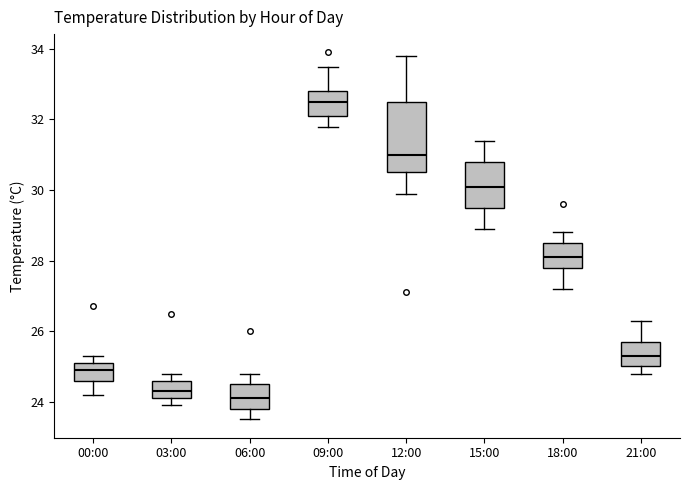

Reading left to right, transcribe this box plot: for each box, give where its median line is, the range the box spans, and where its two whiskers end, as read against the y-axis. The values are not printed on the chart, so give them approximately, as read against the axis.

00:00: median 25.0, box 24.6 to 25.2, whiskers 24.2 to 25.4
03:00: median 24.4, box 24.2 to 24.6, whiskers 24.0 to 24.8
06:00: median 24.2, box 23.8 to 24.6, whiskers 23.6 to 24.8
09:00: median 32.6, box 32.2 to 32.8, whiskers 31.8 to 33.6
12:00: median 31.0, box 30.6 to 32.6, whiskers 30.0 to 33.8
15:00: median 30.2, box 29.6 to 30.8, whiskers 29.0 to 31.4
18:00: median 28.2, box 27.8 to 28.6, whiskers 27.2 to 28.8
21:00: median 25.4, box 25.0 to 25.8, whiskers 24.8 to 26.4